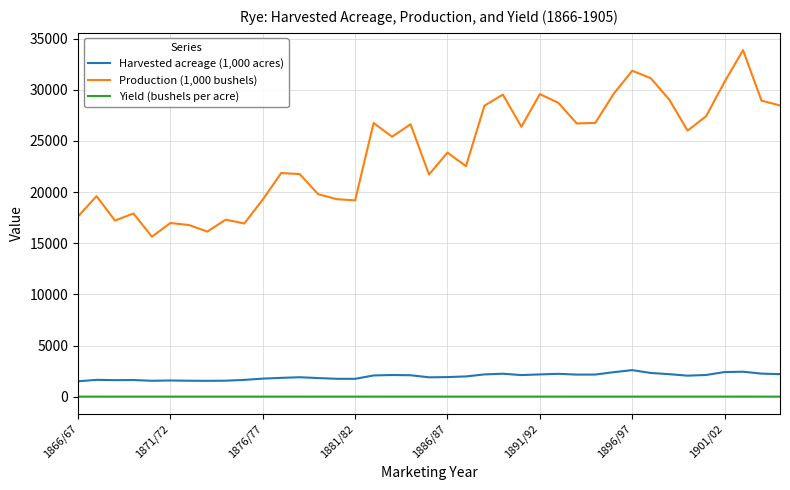

What are all the series names shown in the legend?

Harvested acreage (1,000 acres), Production (1,000 bushels), Yield (bushels per acre)